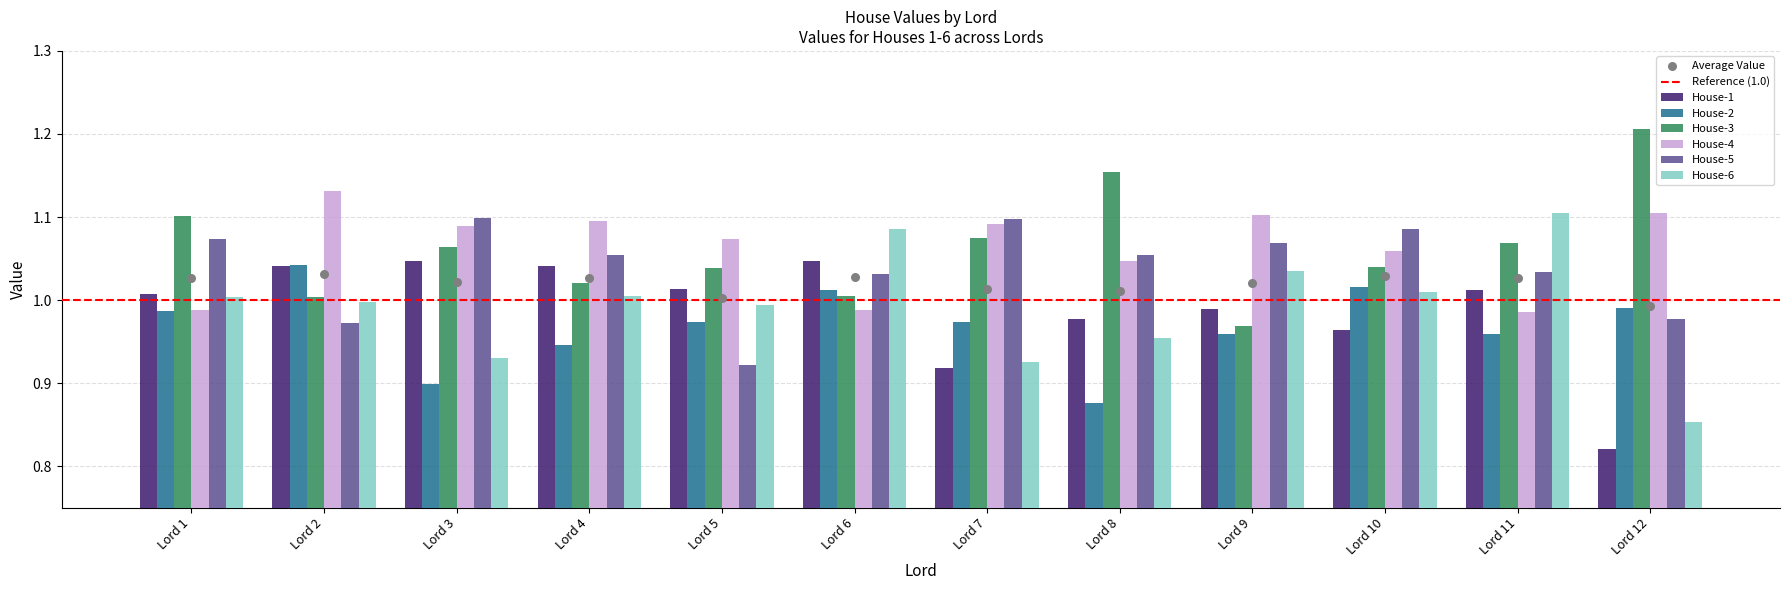

Which series contains the lowest Y value?

House-1